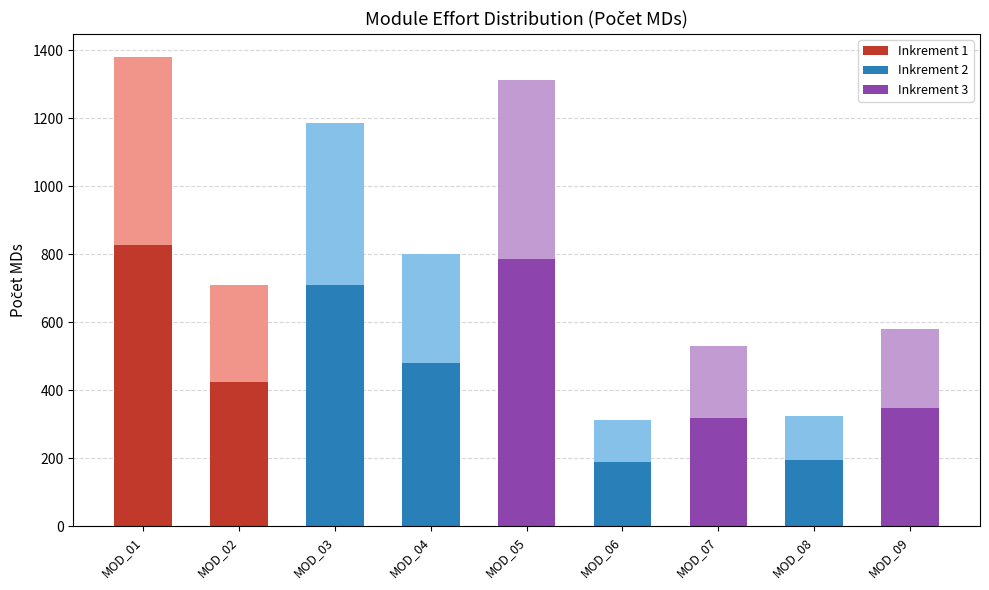

Reading right to left, extract all data points from this chart.

MOD_09=579.3	MOD_08=323.7	MOD_07=531.6	MOD_06=313.5	MOD_05=1311.9	MOD_04=800.8	MOD_03=1185.9	MOD_02=708.8	MOD_01=1380.1